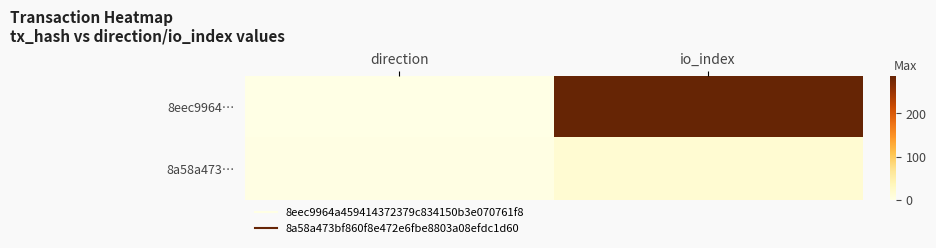

Reading right to left, list all the values displayed in this chart.

8eec9964…: io_index=287	direction=-1
8a58a473…: io_index=15	direction=1